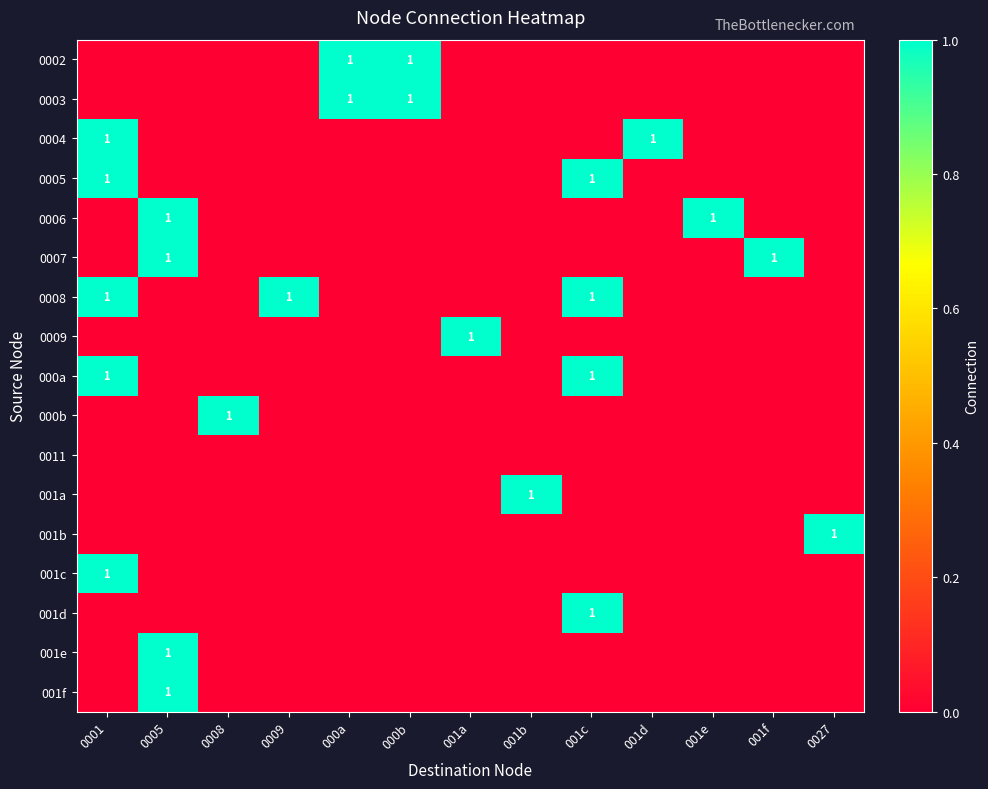

What is the sum of all 0006 values?

2